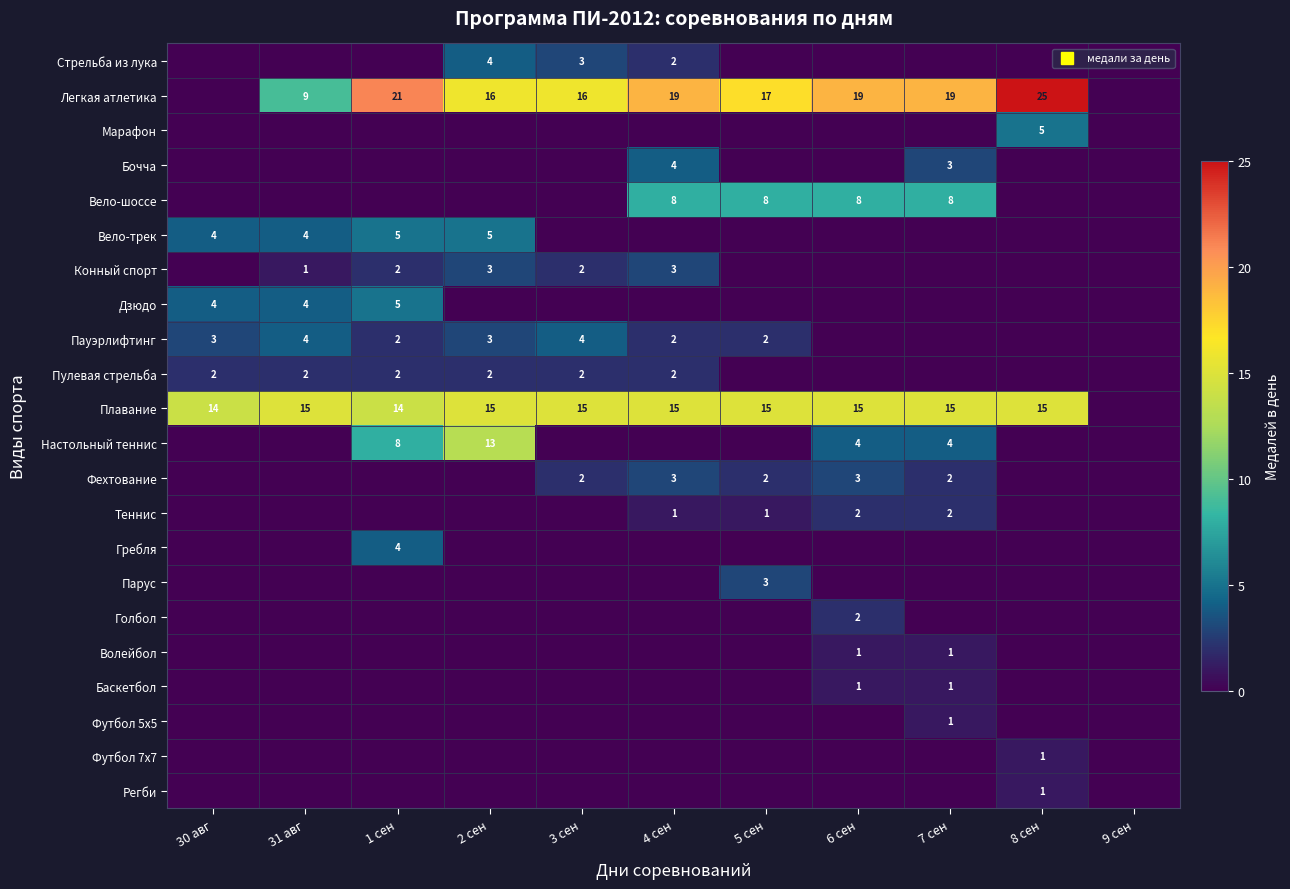

At which label does Гребля reach its peak?

1 сен